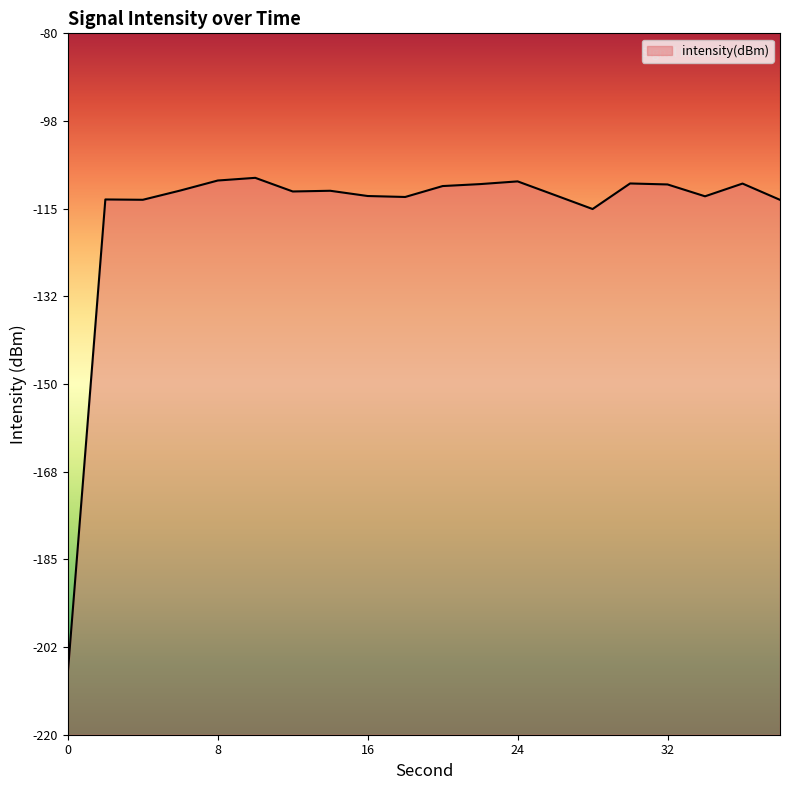

True or false: there are more than 1 points higher than both neighbors.

True